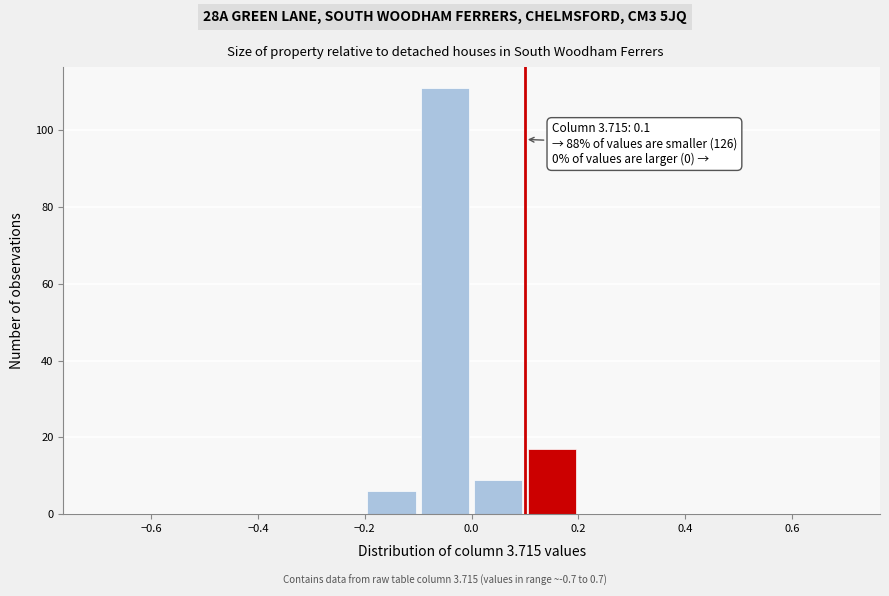

Over which range of the x-axis is the bar tallest?

-0.1 to 0.0